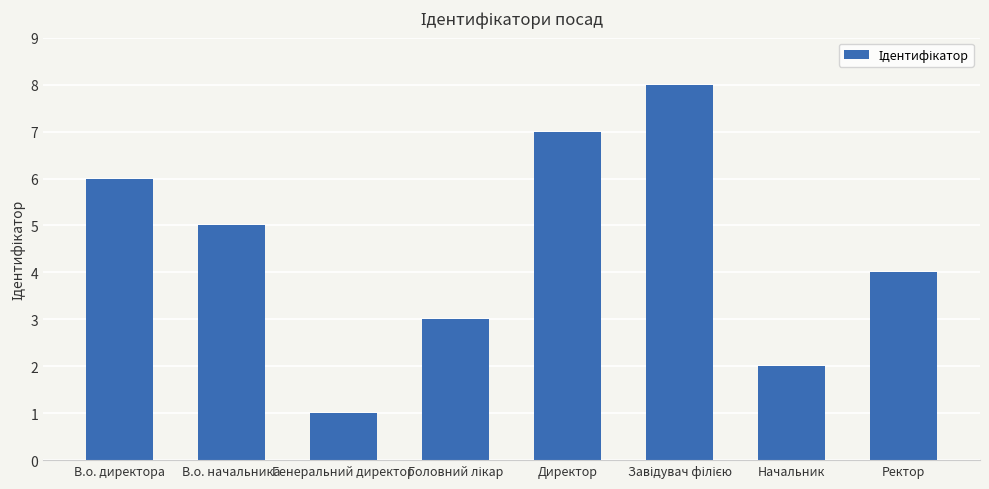

What is the ratio of the value at В.о. директора to the value at Начальник?

3.0